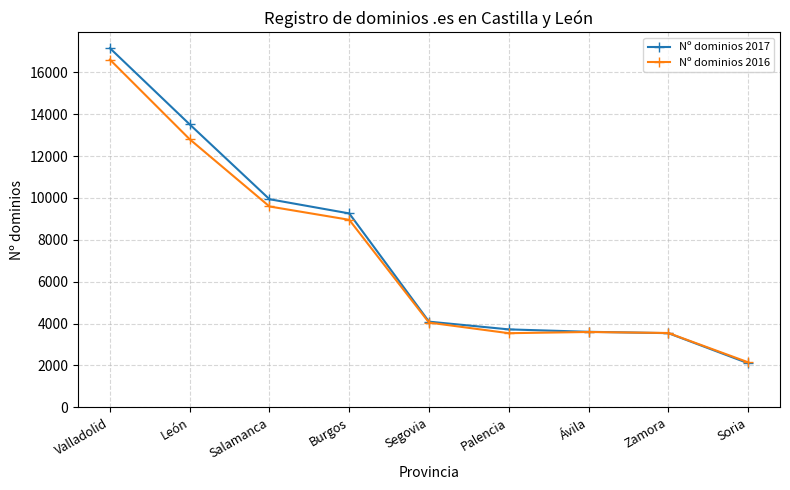

The value of Nº dominios 2017 at Soria is 2909. True or false?

False